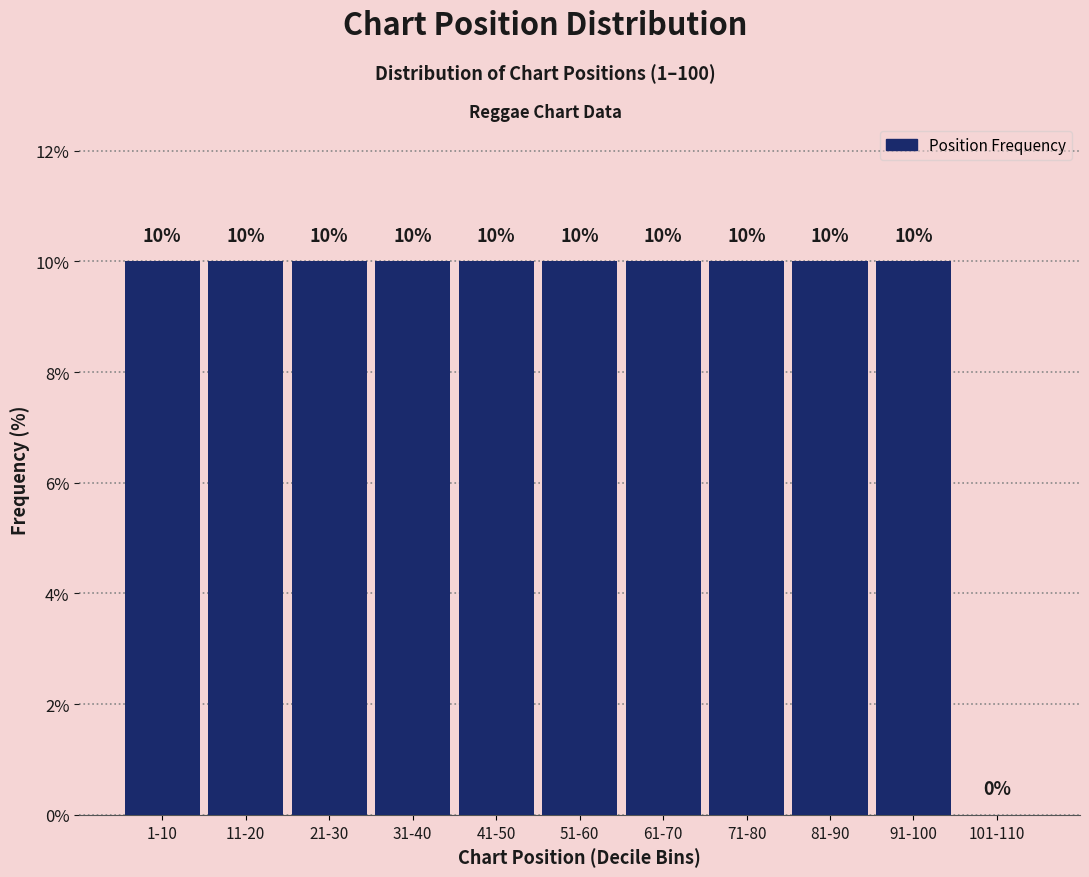

Reading left to right, list all the values displayed in this chart.

1-10=10	11-20=10	21-30=10	31-40=10	41-50=10	51-60=10	61-70=10	71-80=10	81-90=10	91-100=10	101-110=0